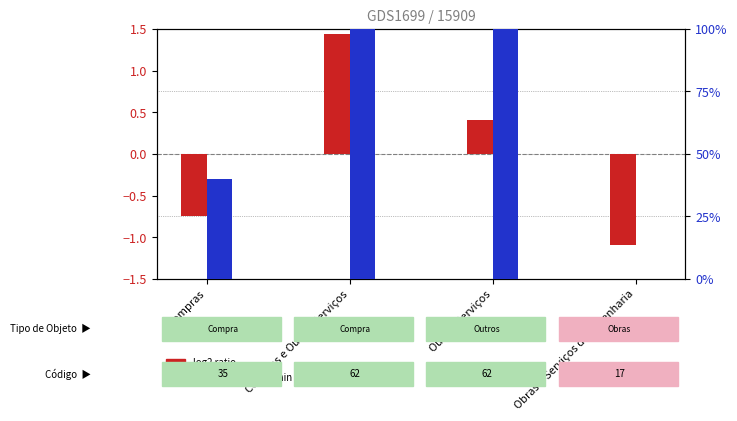

Rank the categories by percentile rank within the sample value from highest to lowest.

Compras e Outros Serviços, Outros Serviços, Compras, Obras e Serviços de Engenharia